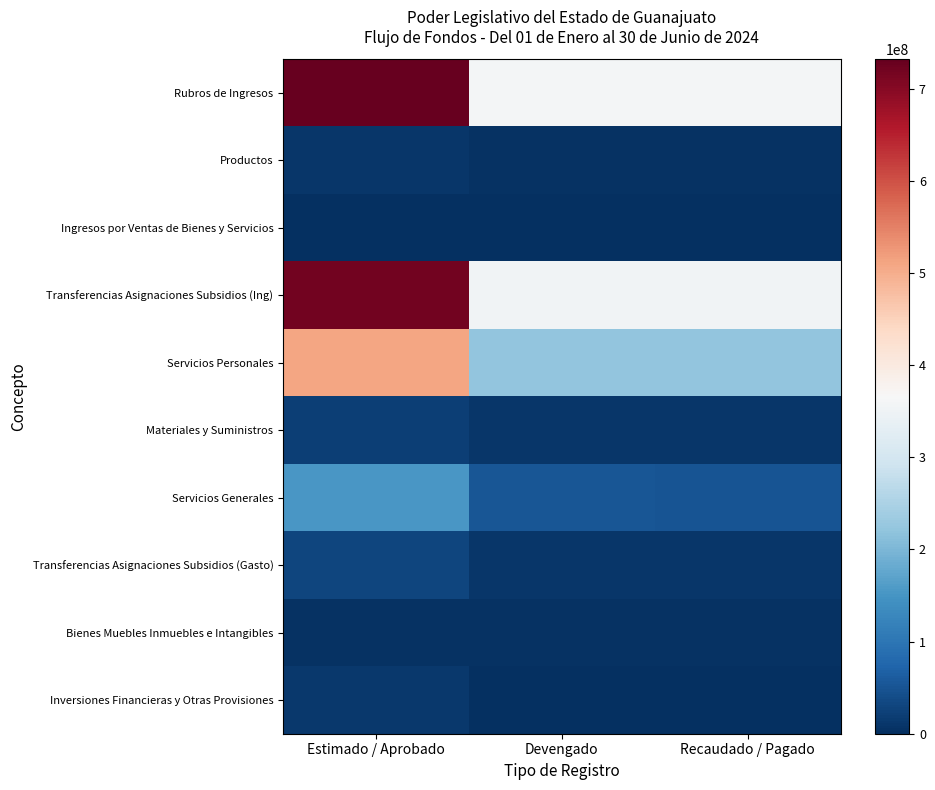

At Recaudado / Pagado, list the series in order from smallest to largest.

Inversiones Financieras y Otras Provisiones, Ingresos por Ventas de Bienes y Servicios, Productos, Bienes Muebles Inmuebles e Intangibles, Transferencias Asignaciones Subsidios (Gasto), Materiales y Suministros, Servicios Generales, Servicios Personales, Transferencias Asignaciones Subsidios (Ing), Rubros de Ingresos